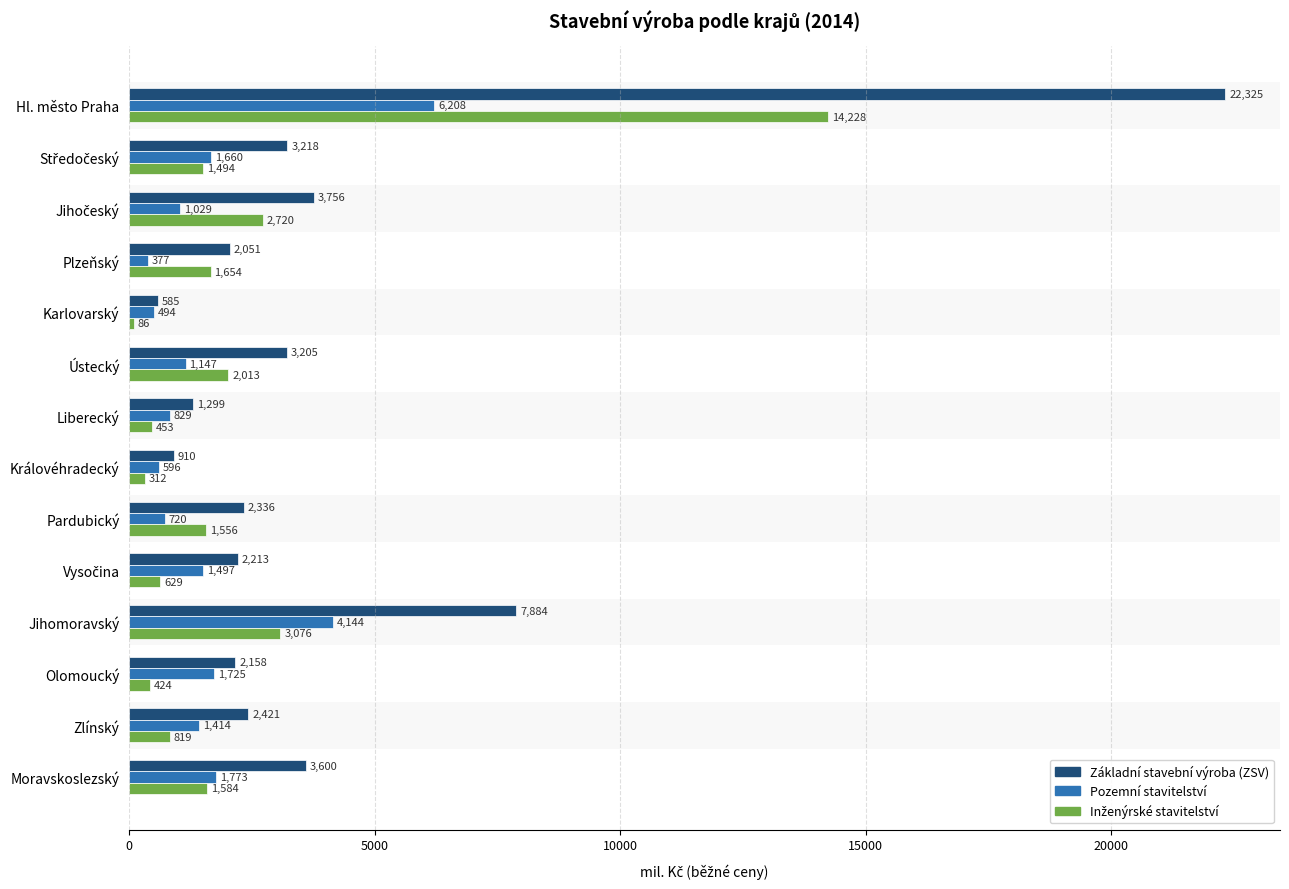

Read the Základní stavební výroba (ZSV) value at Pardubický, to the nearest 50.

2350